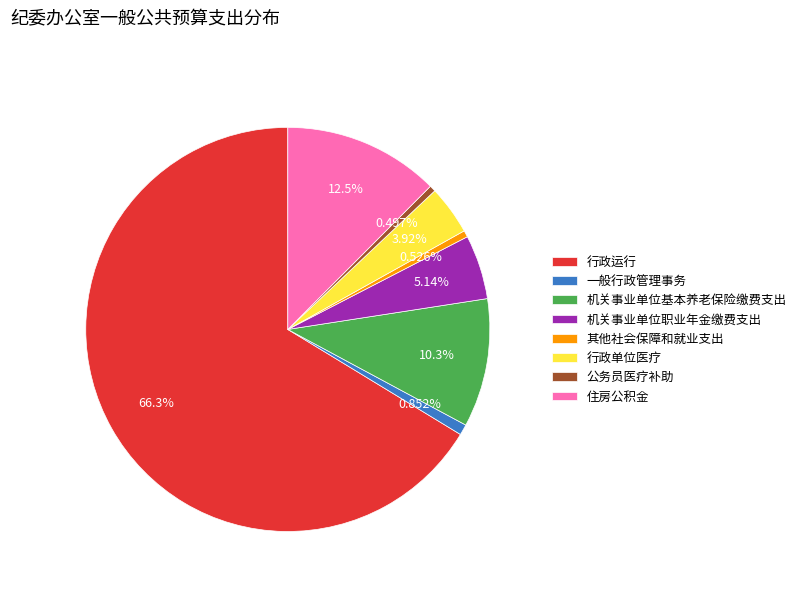

How many slices are in this pie chart?

8